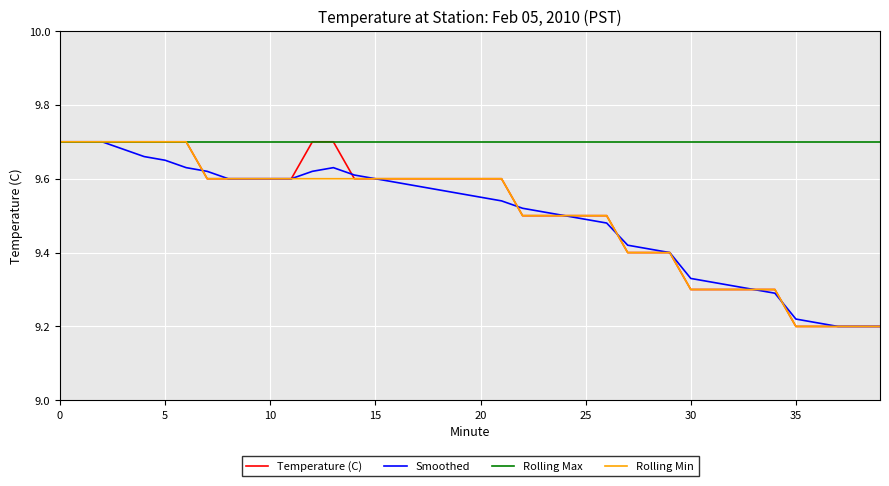

Which series has the largest total across all categories?

Rolling Max